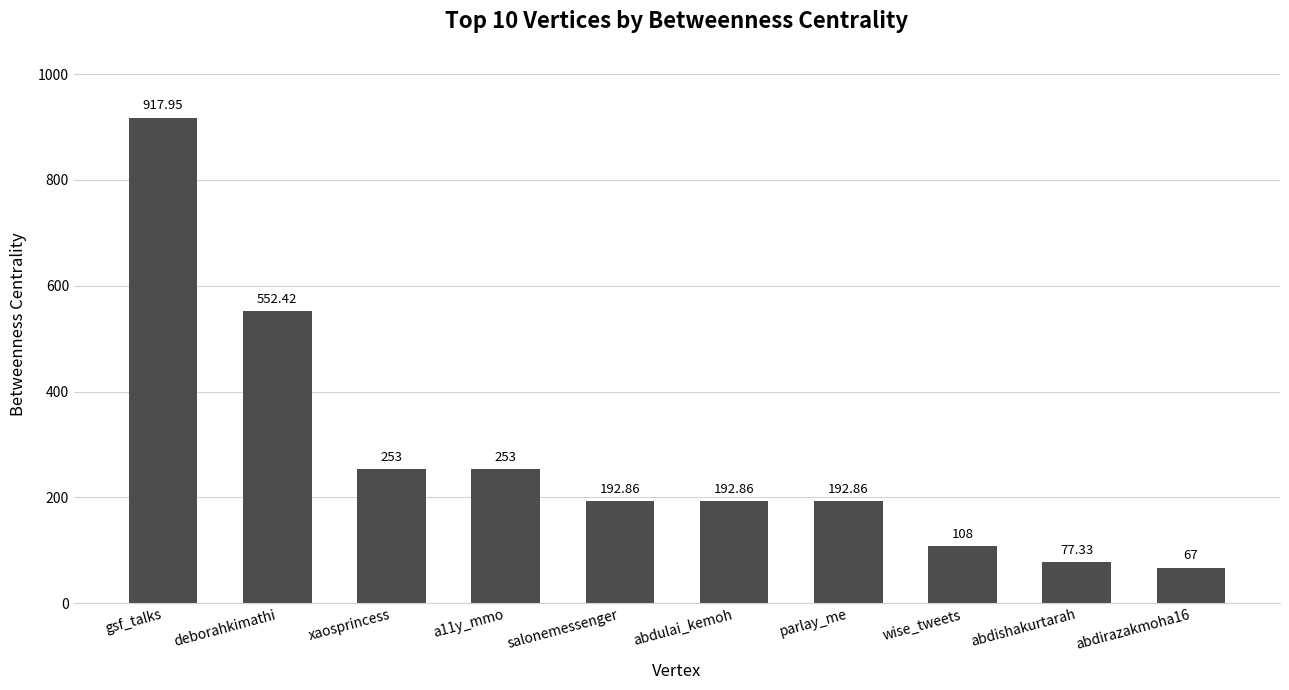

What is the difference between the maximum and second lowest values?

840.6